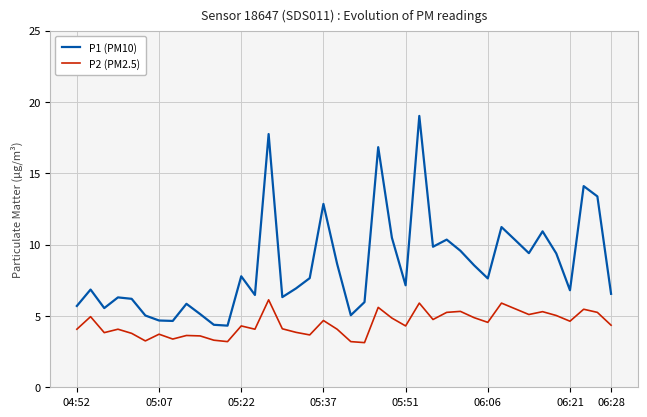

What are all the series names shown in the legend?

P1 (PM10), P2 (PM2.5)